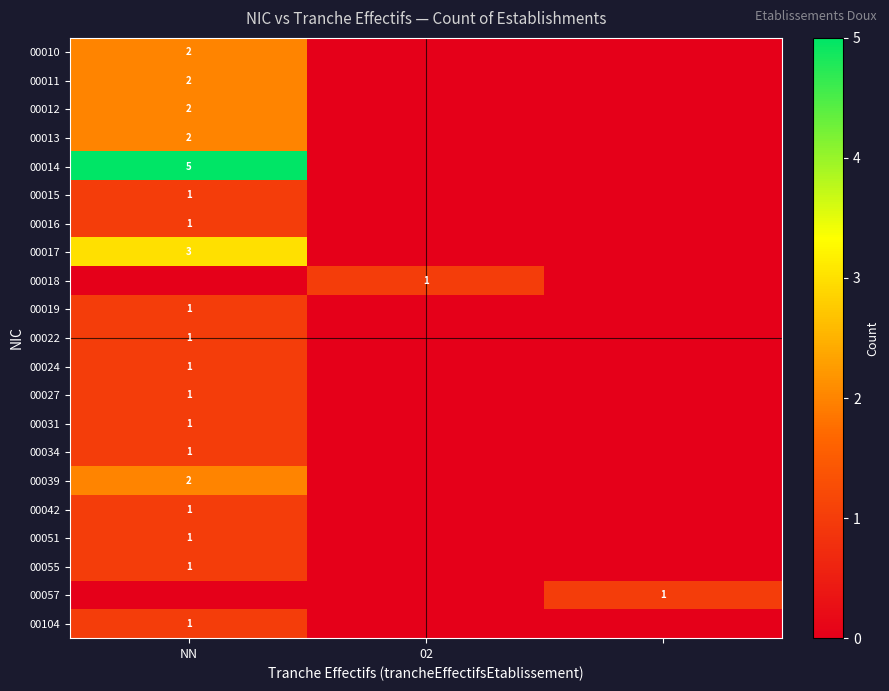

What is the difference between the highest and lowest values at 2?

1